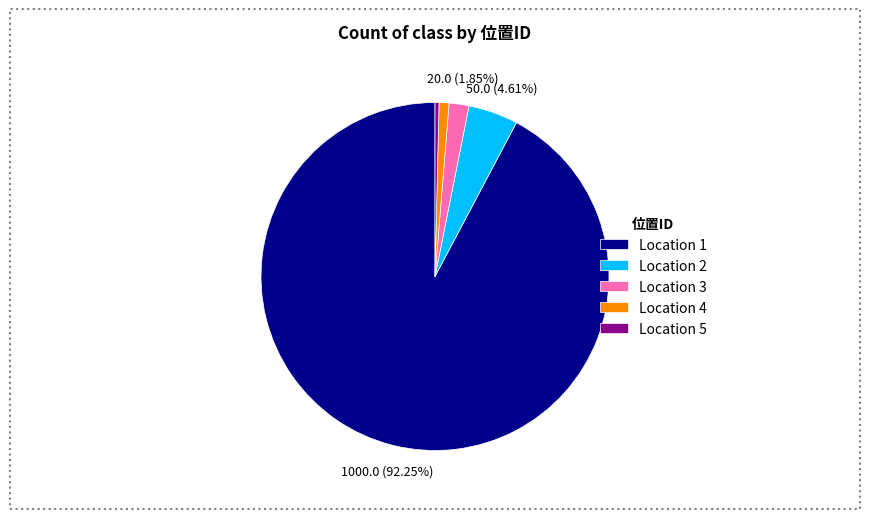

To the nearest percent, what is the difference between the largest and smallest slice percentages?

92%